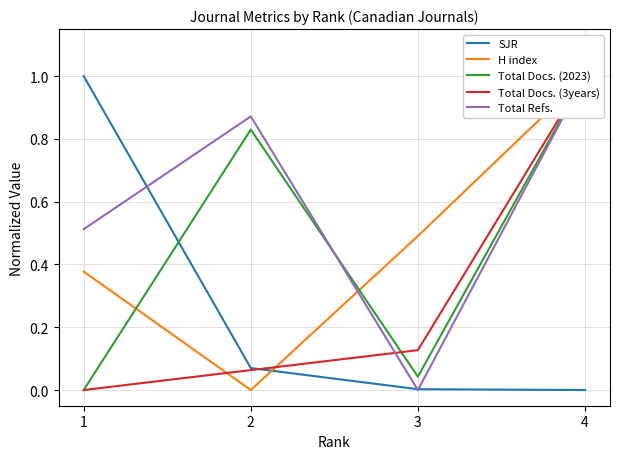

What is the value of the SJR point at the 1st from the left?

1.0